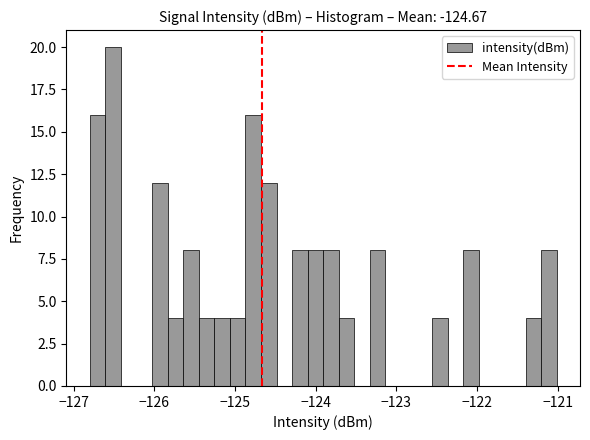

Around what value on the x-axis is the tallest bar? Give the approximate position of its centre, as read against the axis.

-126.5